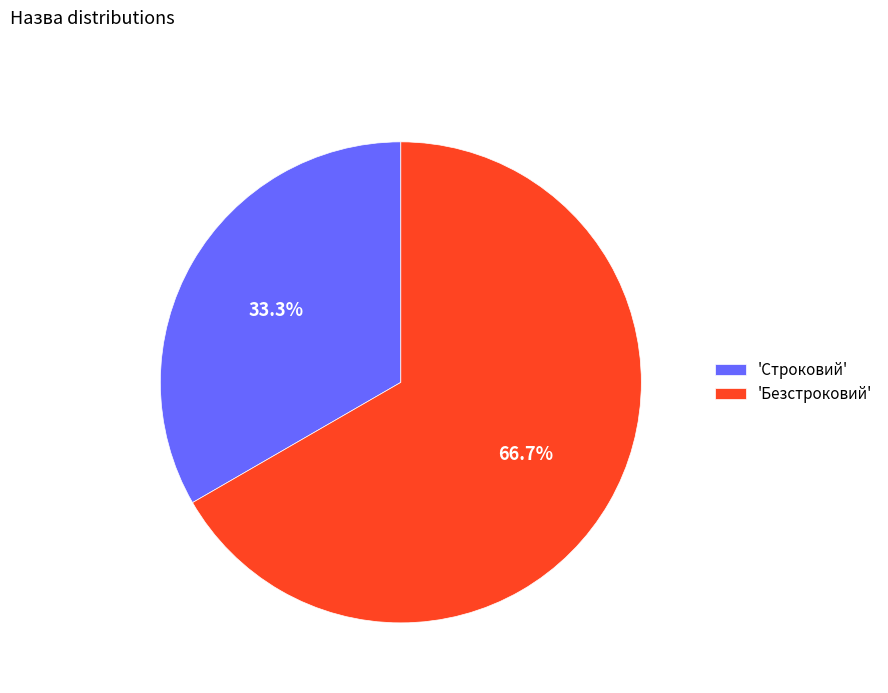

Which slice is the largest?

'Безстроковий'